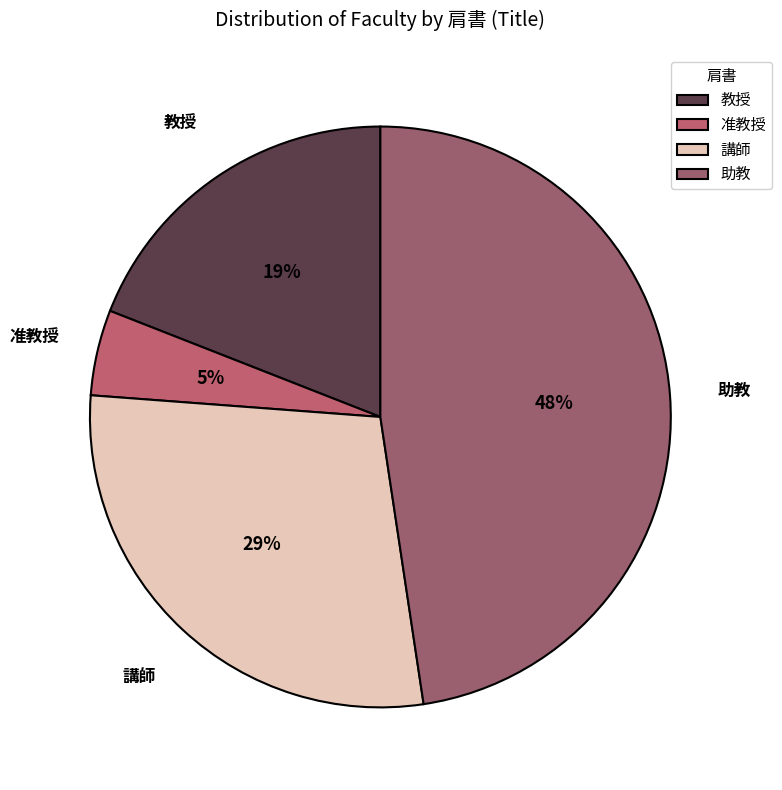

Rank the categories by value from highest to lowest.

助教, 講師, 教授, 准教授